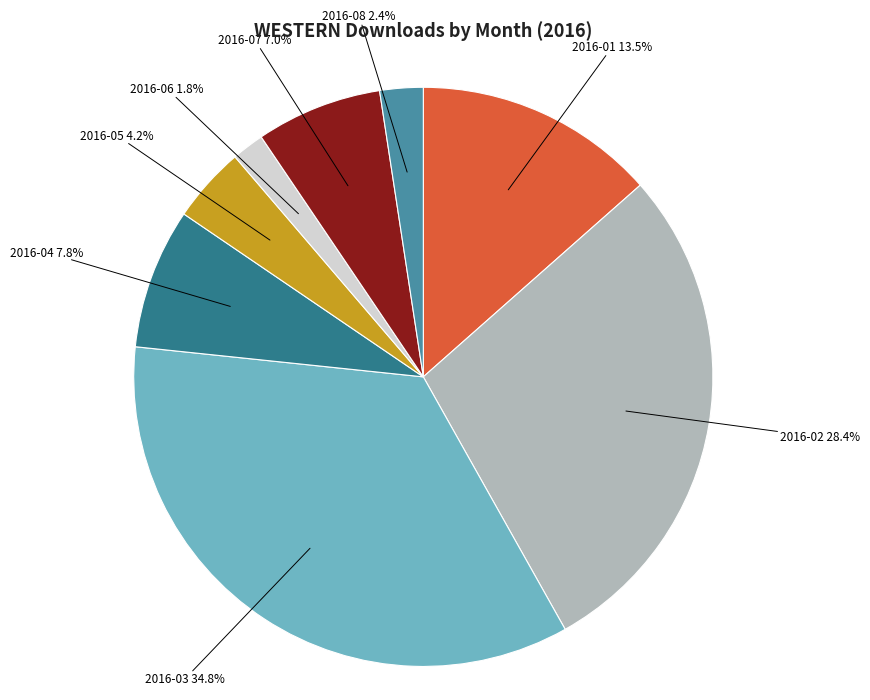

Is there any slice that represents more than half of the pie?

No